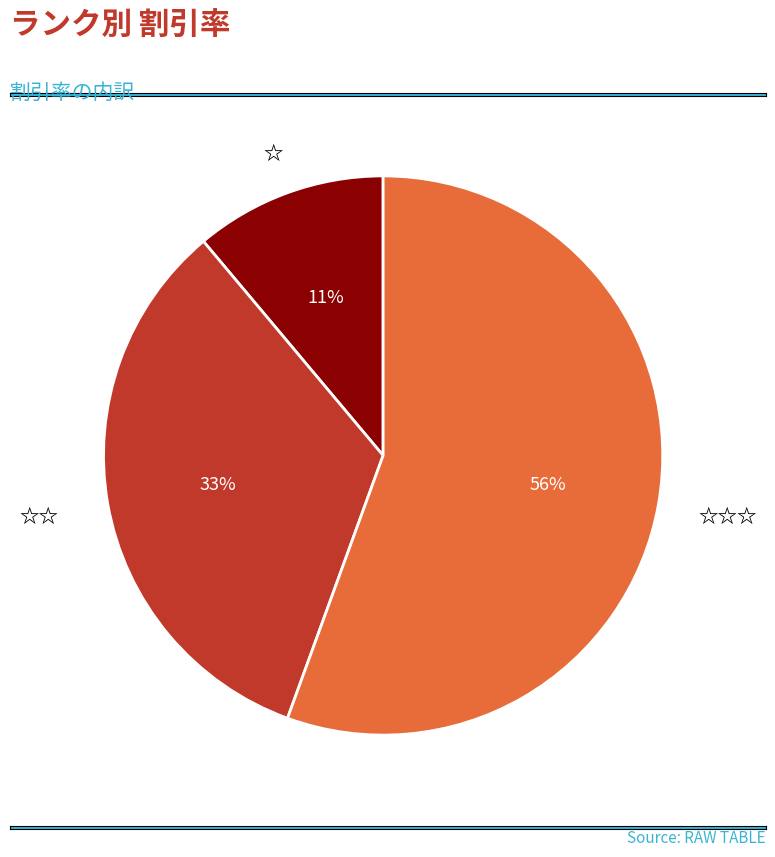

Rank the categories by value from highest to lowest.

☆☆☆, ☆☆, ☆